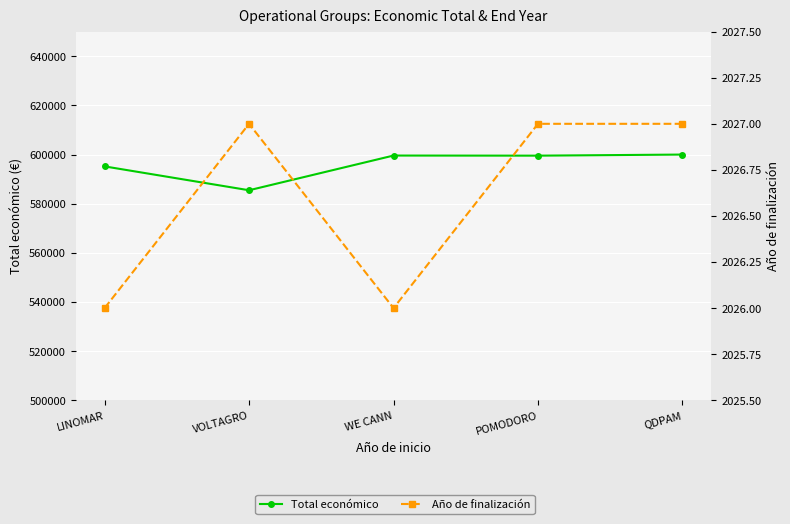

The value of Total económico at POMODORO is 599540. True or false?

True